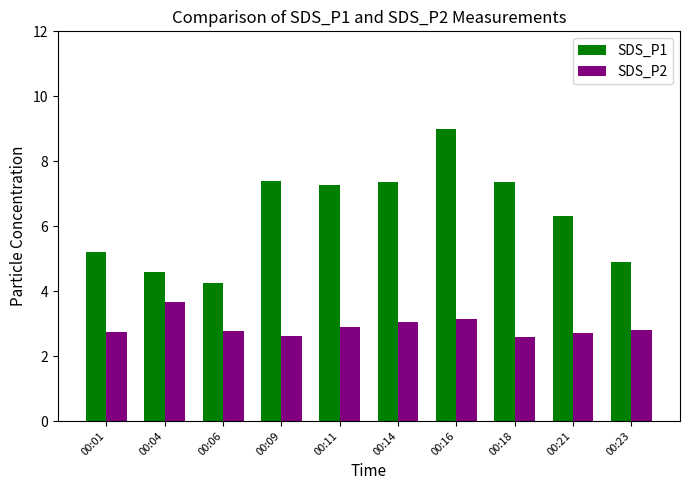

Rank the series at 00:21 from lowest to highest value.

SDS_P2, SDS_P1